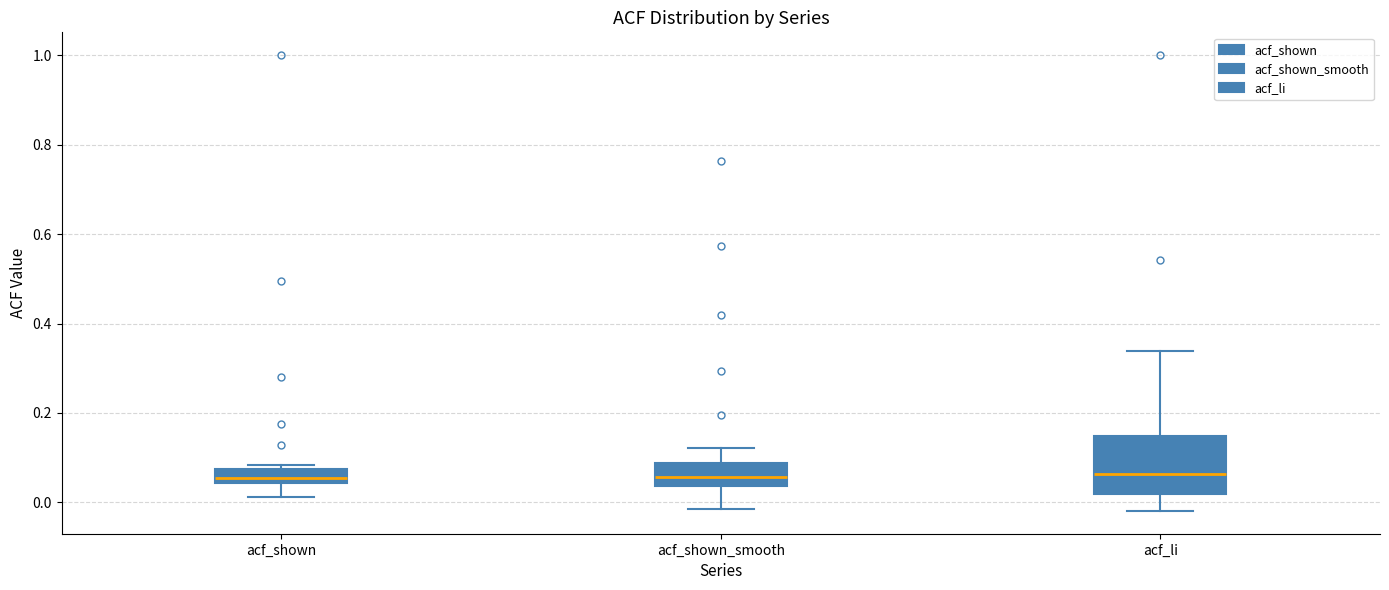

Where does the lower whisker of the box for acf_li end on the y-axis? The values are not printed on the chart, so give them approximately, as read against the axis.

-0.02